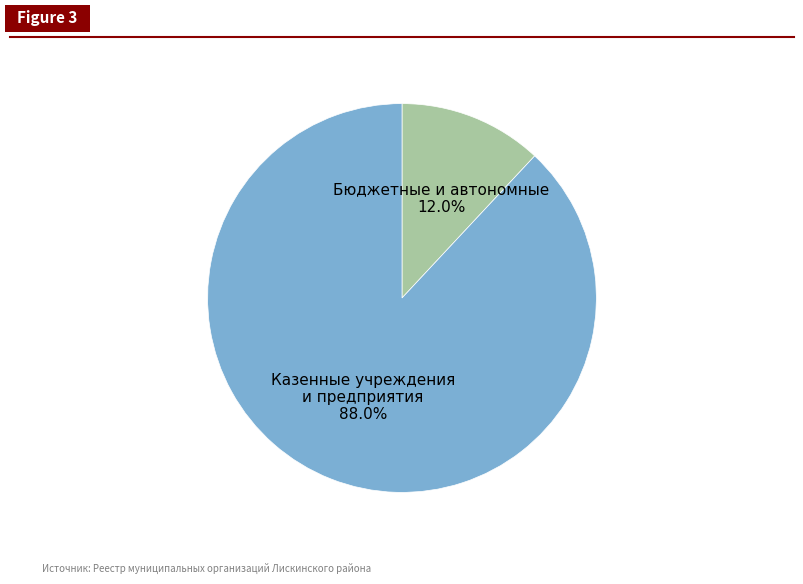

Which category accounts for the majority?

Казенные учреждения и предприятия